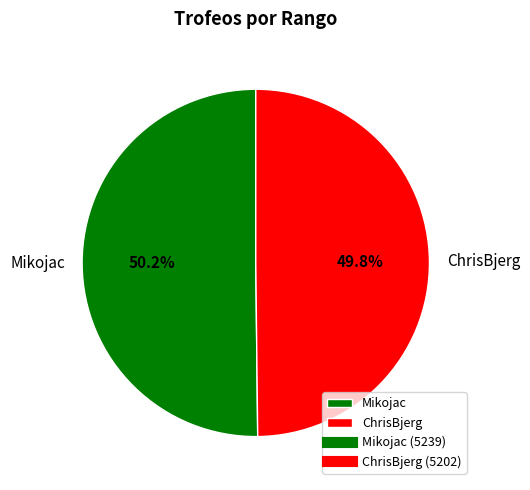

Count the number of slices in the pie.

2